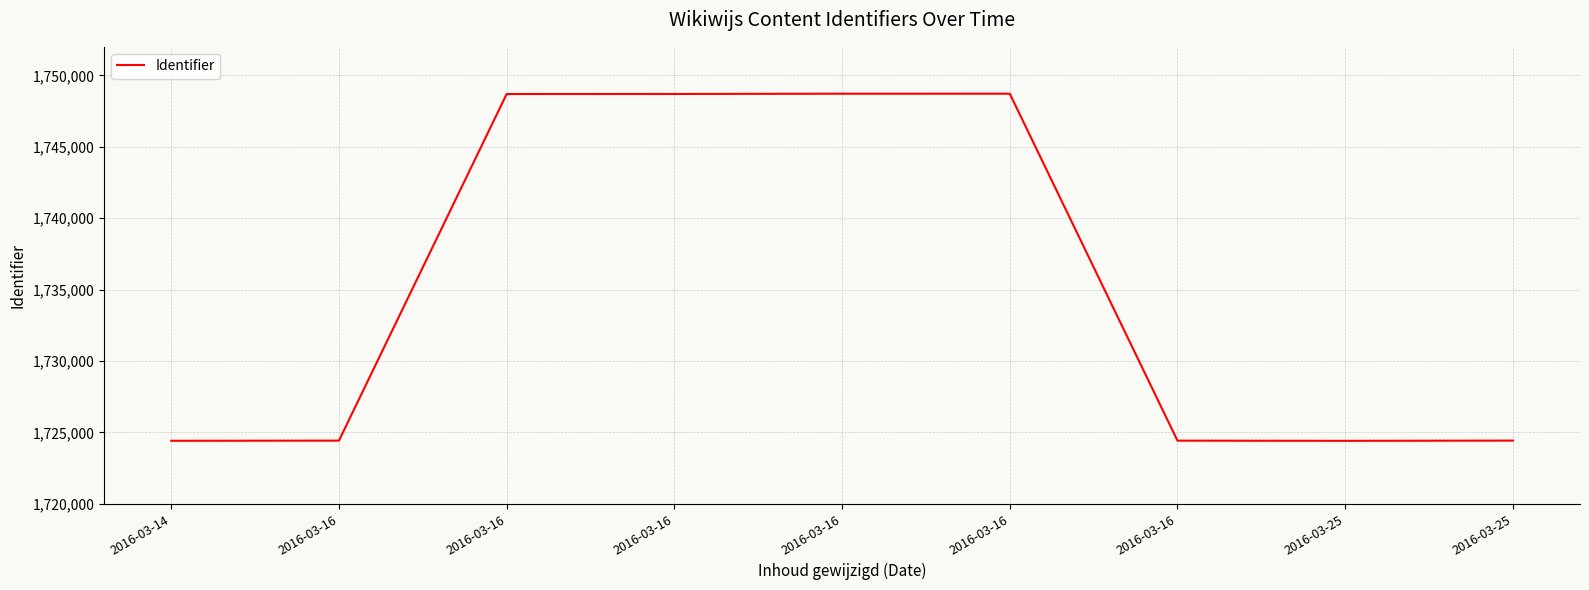

True or false: the data shows 2644175 at 2016-03-16.

False